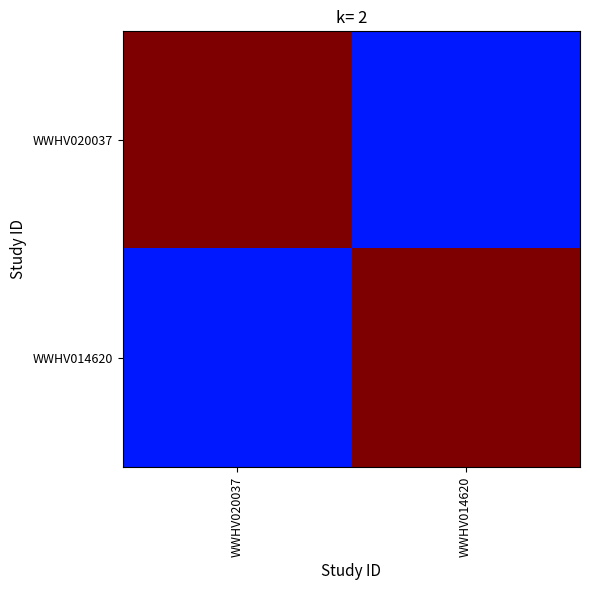

How many series are shown in this chart?

2